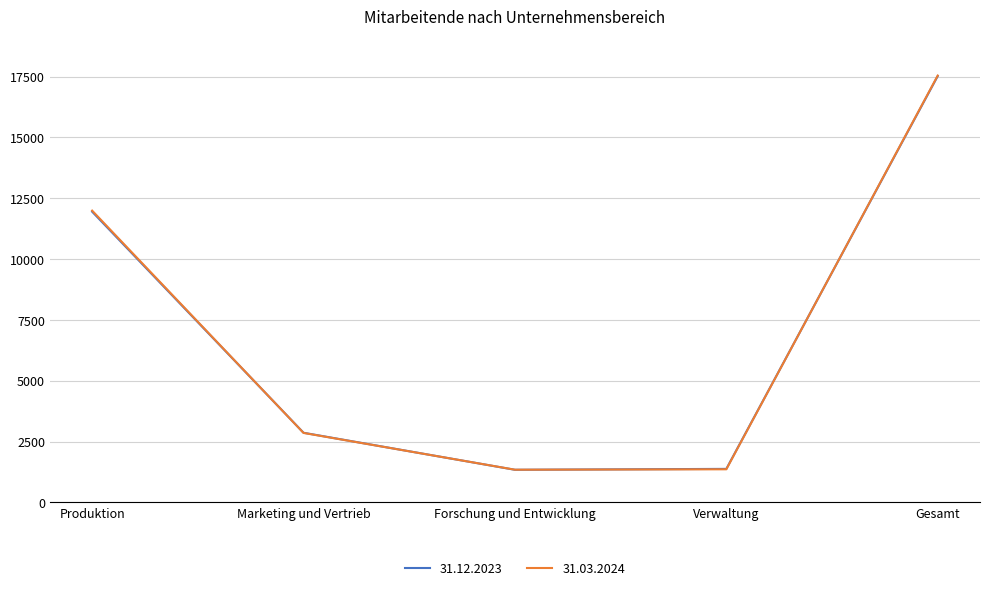

Which series changed the most between Forschung und Entwicklung and Gesamt?

31.03.2024